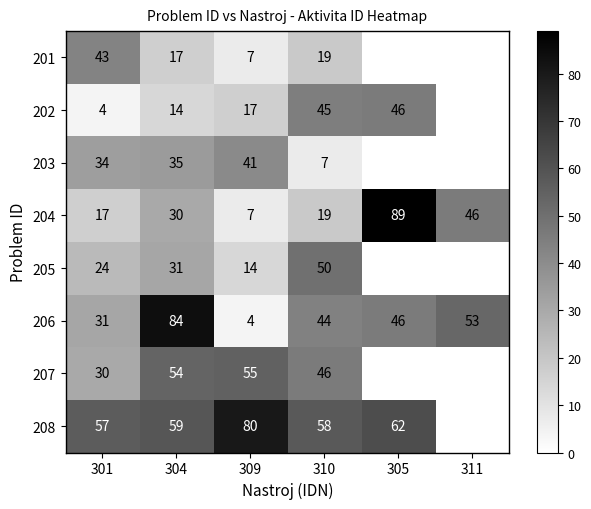

True or false: 206 has a value of 37 at 311.

False